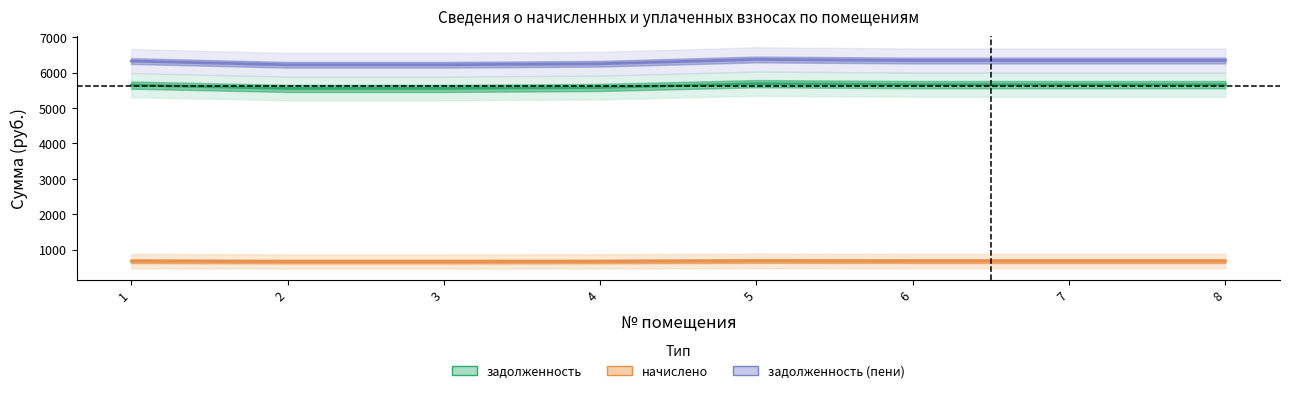

Read the задолженность (пени) value at 7.

6342.0